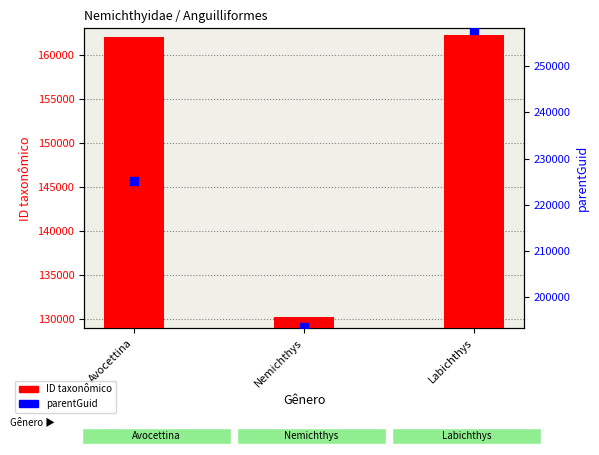

Which series contains the lowest Y value?

ID taxonômico